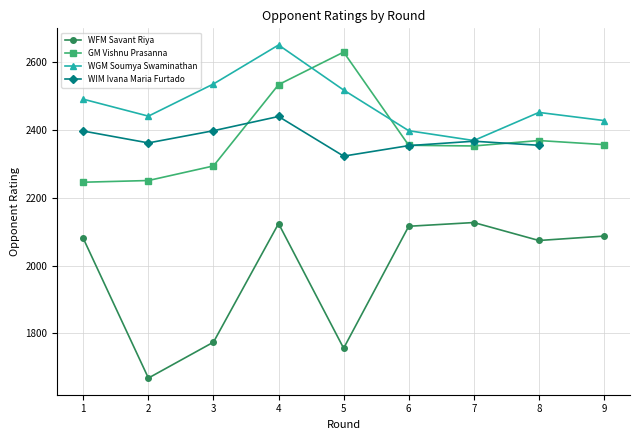

True or false: WFM Savant Riya and GM Vishnu Prasanna intersect in this chart.

False